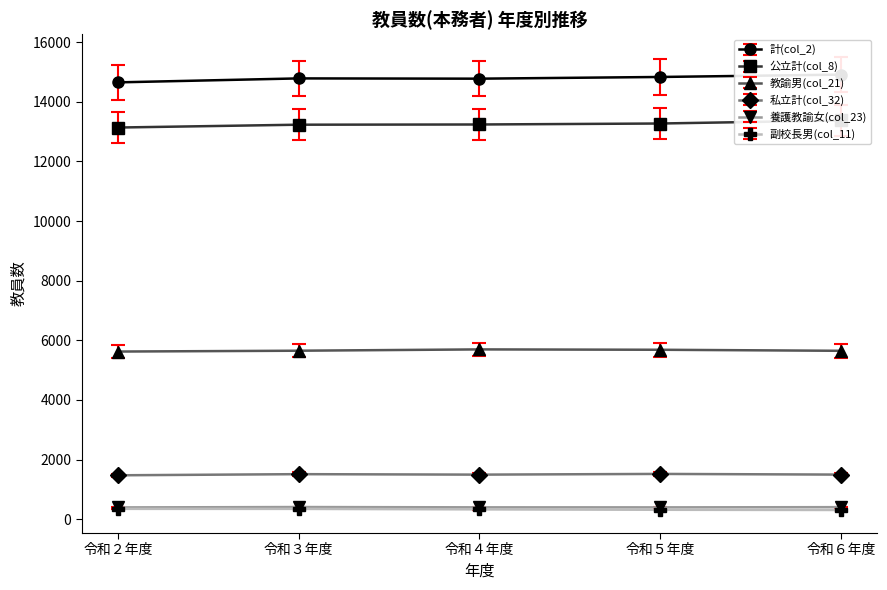

True or false: 養護教諭女(col_23) and 教諭男(col_21) cross at least once.

False